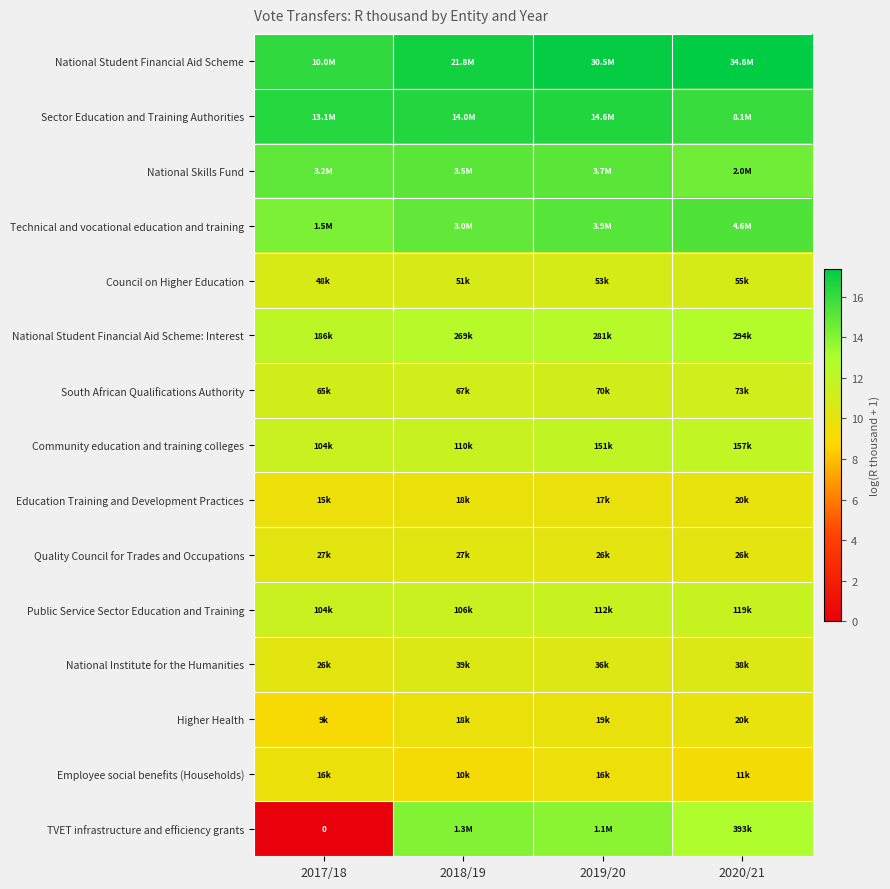

Is the value of Sector Education and Training Authorities at 2018/19 greater than the value of Public Service Sector Education and Training at 2020/21?

Yes